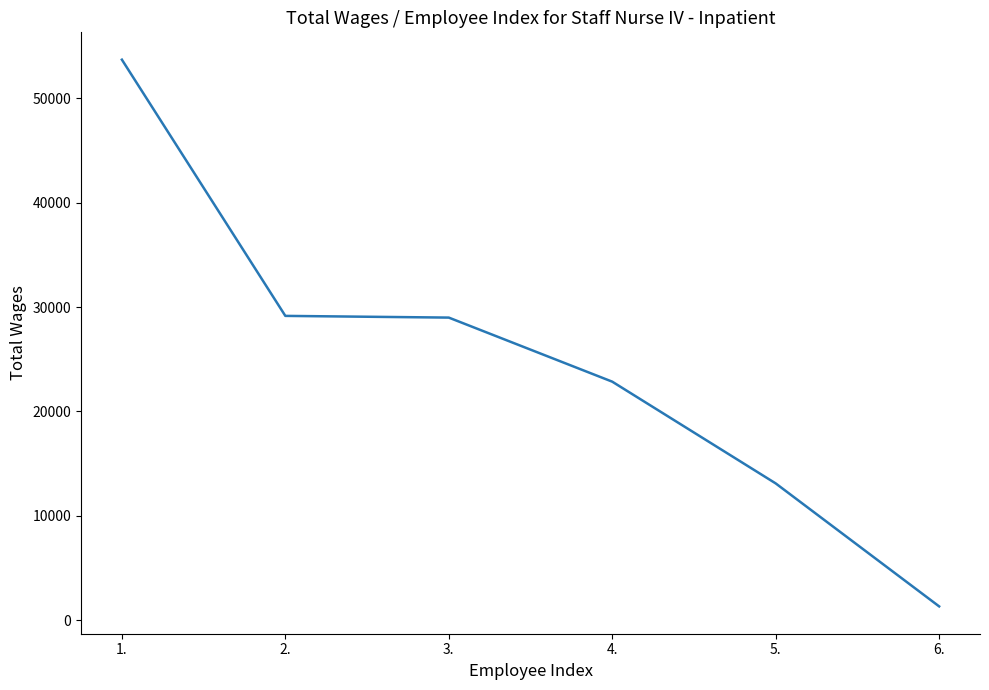

True or false: the data shows 13103 at 5..

True